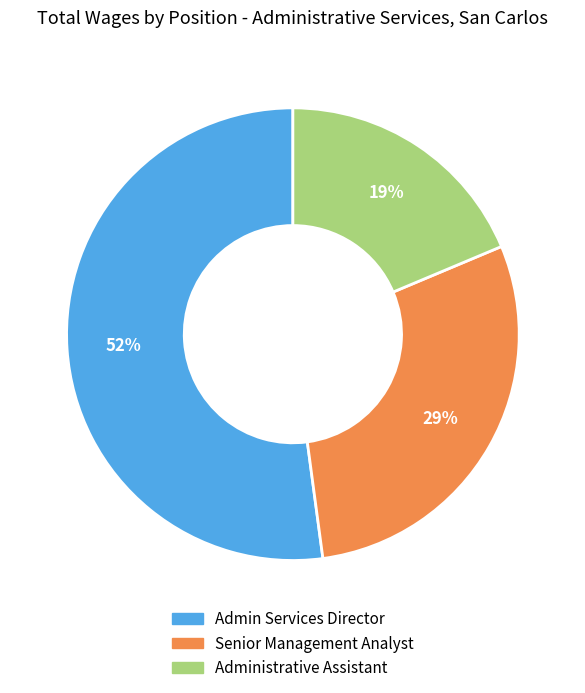

Rank the categories by value from highest to lowest.

Admin Services Director, Senior Management Analyst, Administrative Assistant